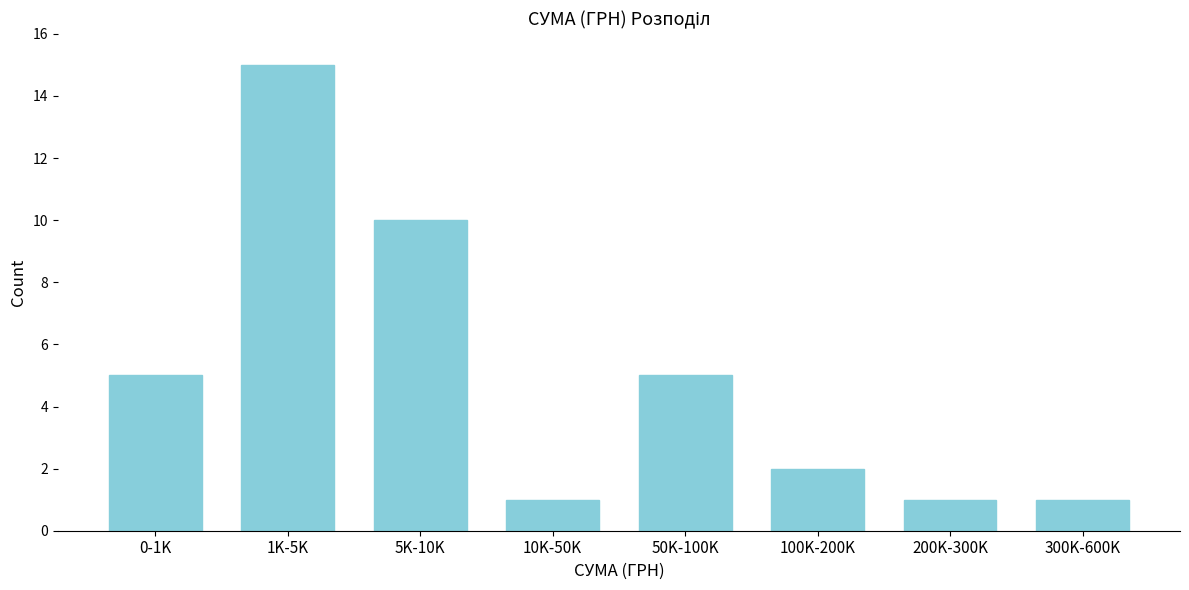

Reading left to right, list all the values displayed in this chart.

5	15	10	1	5	2	1	1